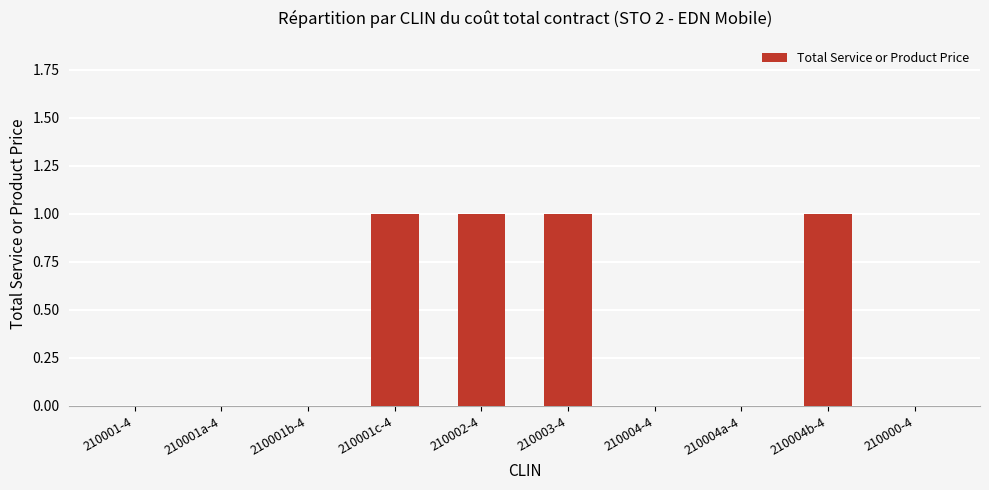

Reading left to right, transcribe all the data shown in this chart.

210001-4=0	210001a-4=0	210001b-4=0	210001c-4=1	210002-4=1	210003-4=1	210004-4=0	210004a-4=0	210004b-4=1	210000-4=0